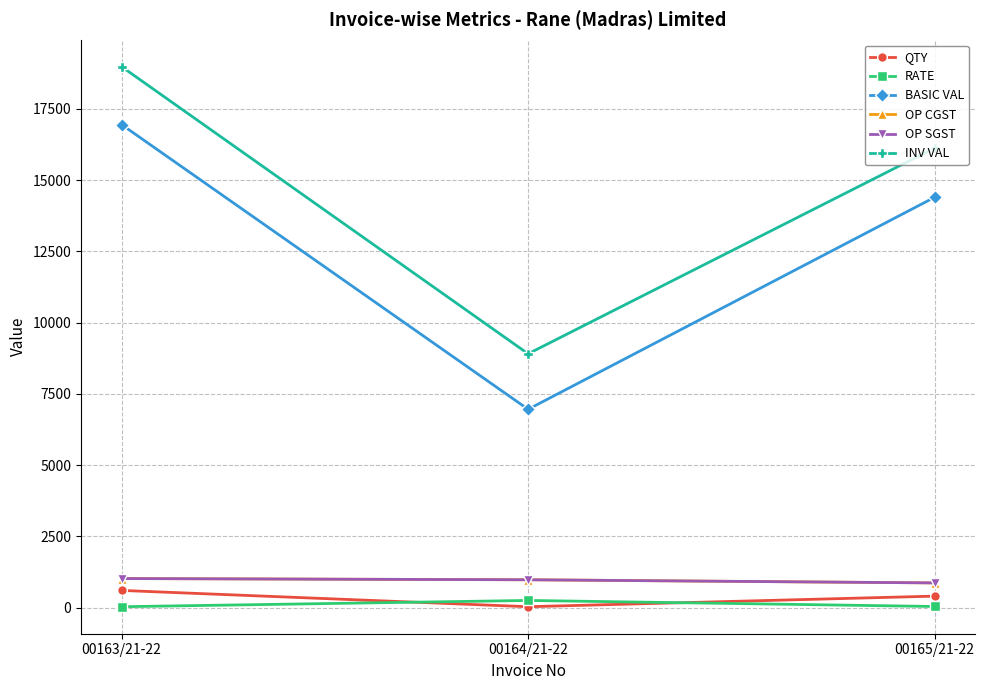

What is the difference between the BASIC VAL values at 00164/21-22 and 00165/21-22?

7441.7